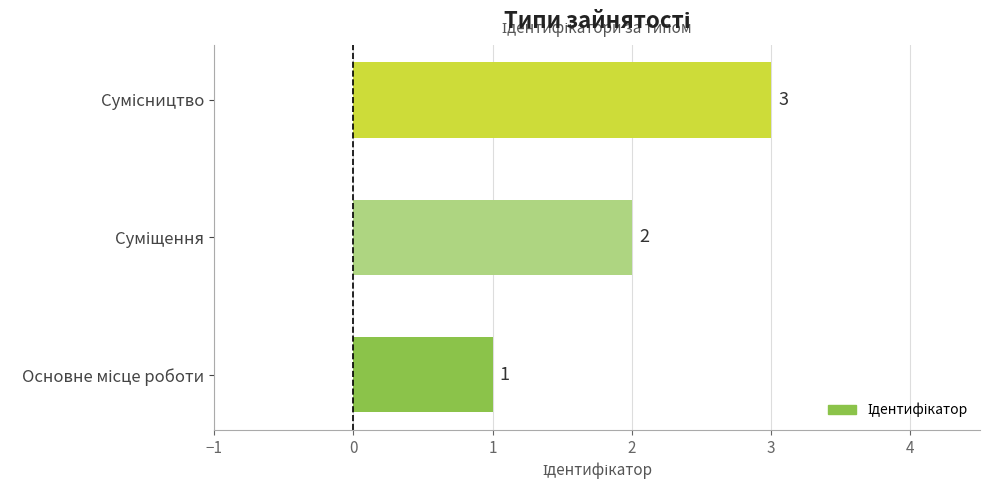

How many values are between 1 and 3?

3